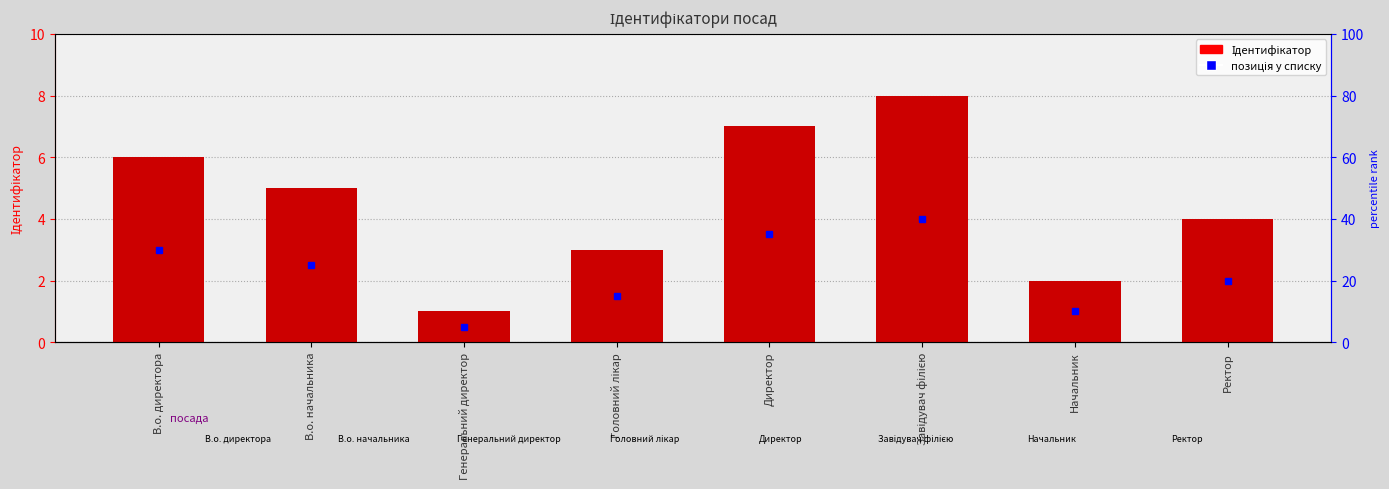

What is the maximum value shown in the chart?

8